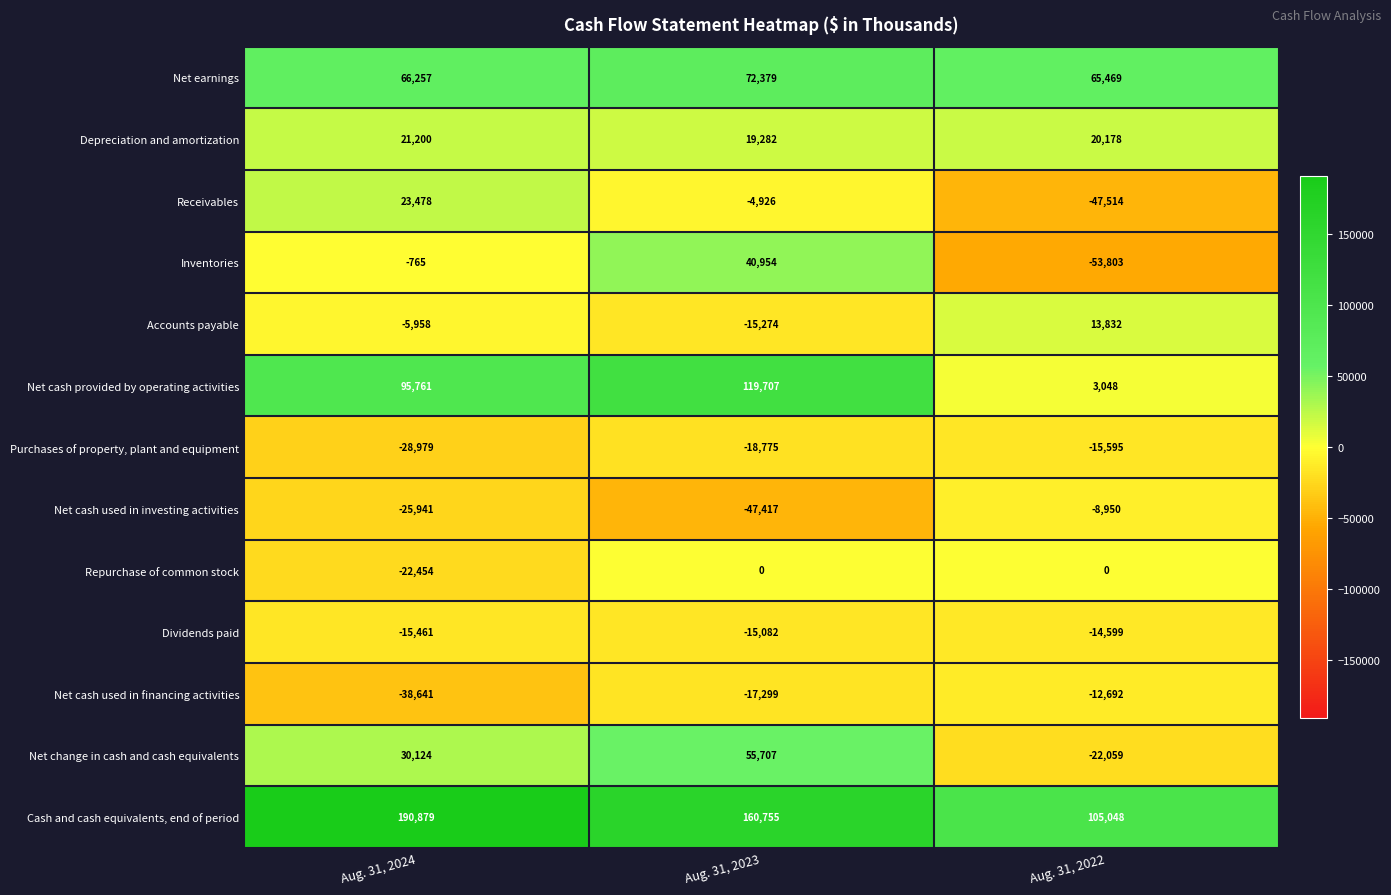

Is it true that Net cash used in investing activities equals -10979 at Aug. 31, 2024?

False